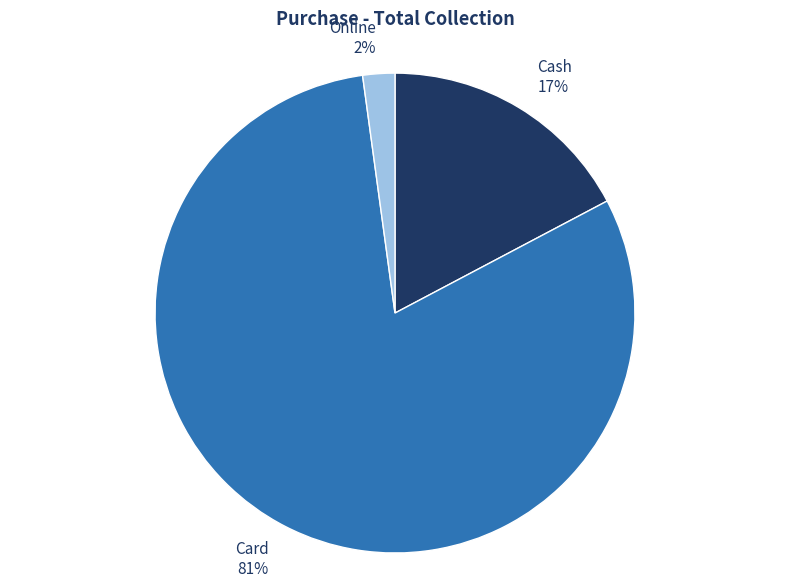

What is the smallest slice in the pie chart?

Online